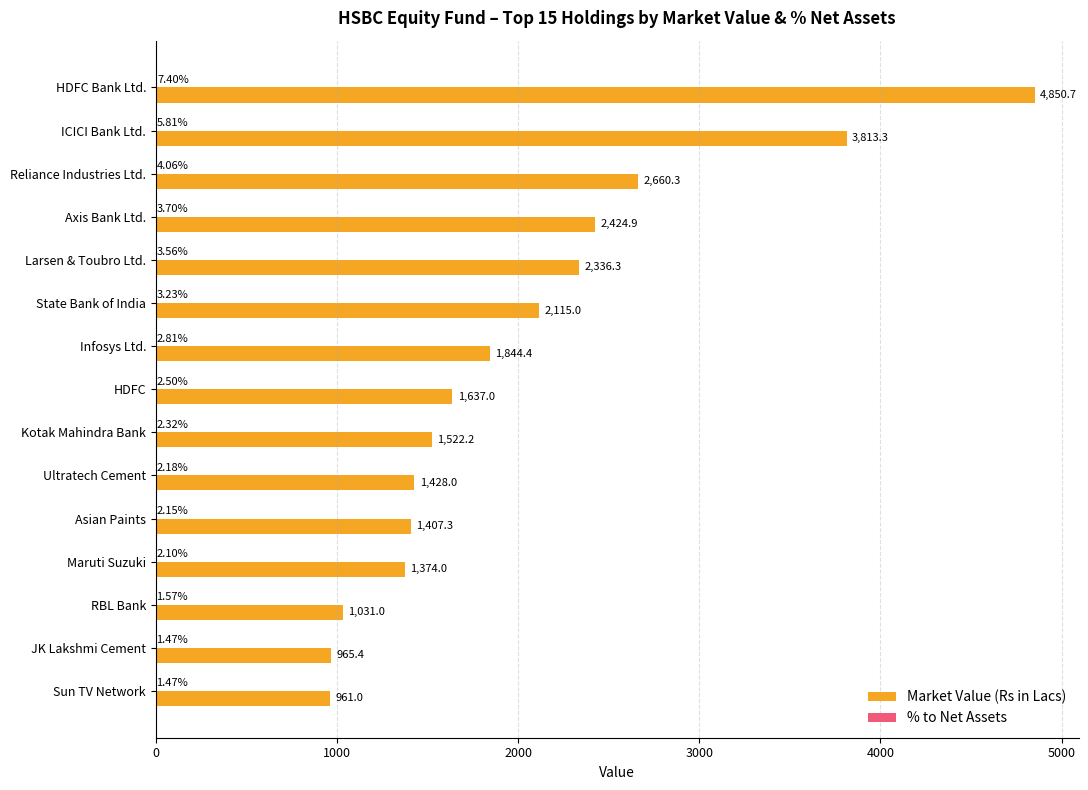

What is the total value across all series at Kotak Mahindra Bank?

1524.5